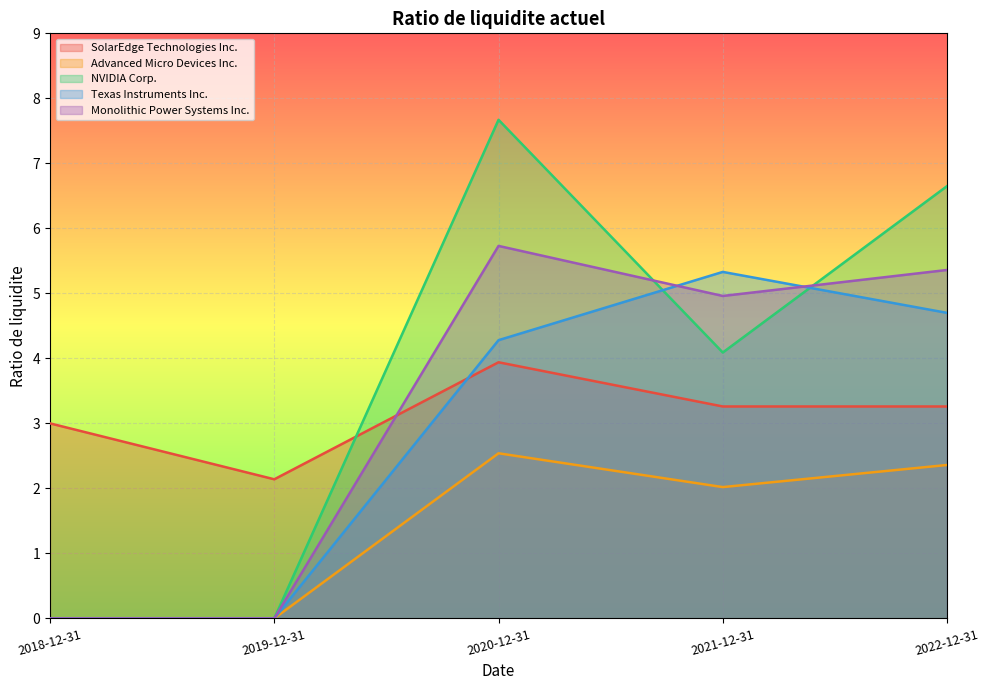

At which category is the sum across all series the highest?

2020-12-31